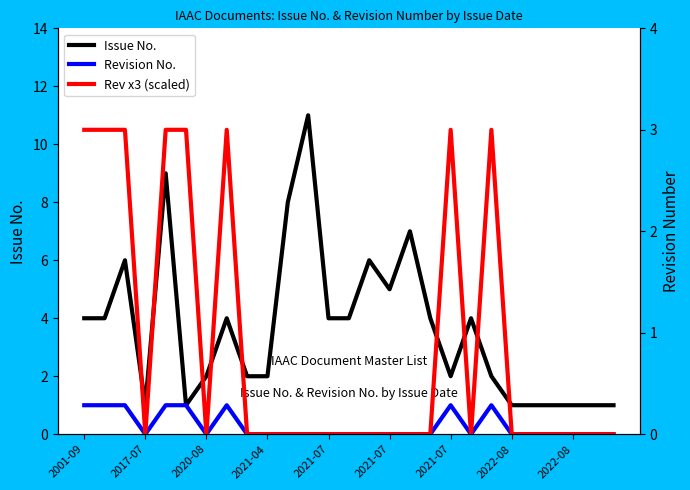

True or false: Revision No. has a value of -1 at 2020-08.

False